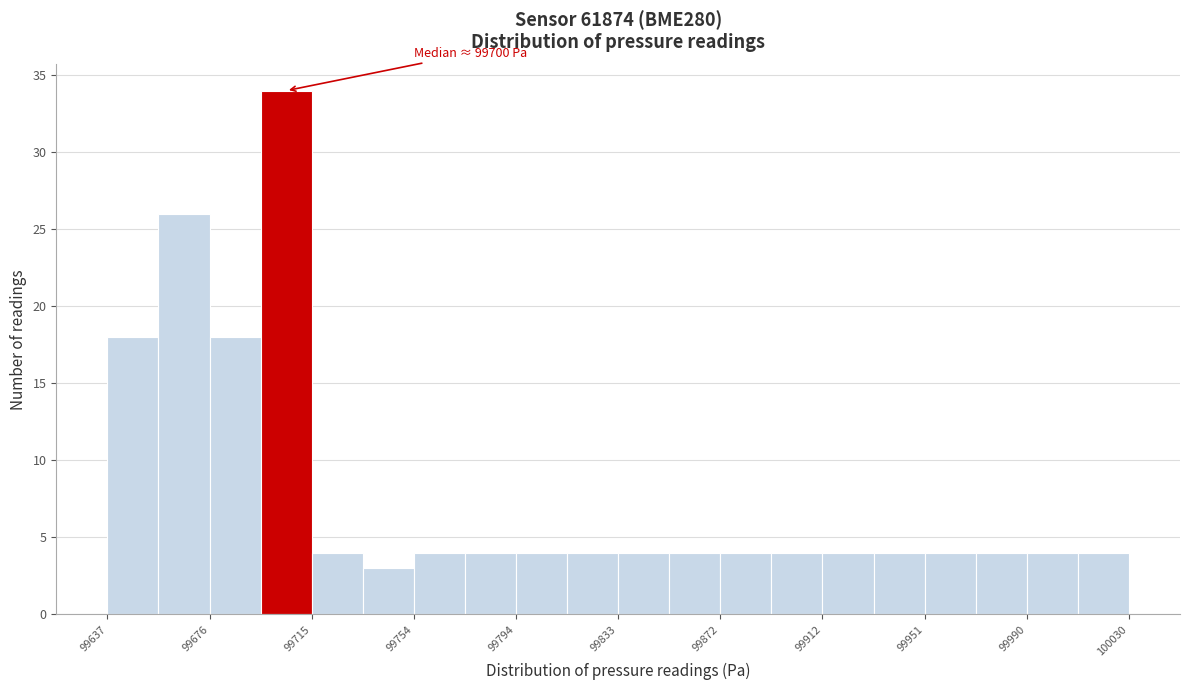

Read against the x-axis, roughly where is the centre of the tallest bar?

99705